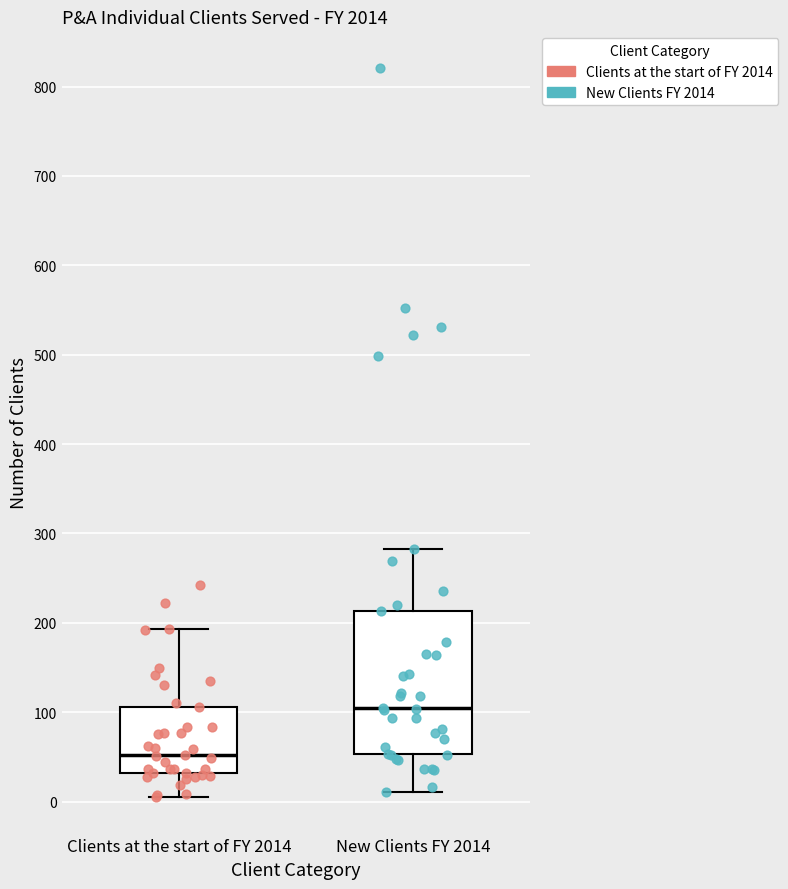

Where does the upper whisker of the box for Clients at the start of FY 2014 end on the y-axis? The values are not printed on the chart, so give them approximately, as read against the axis.

190